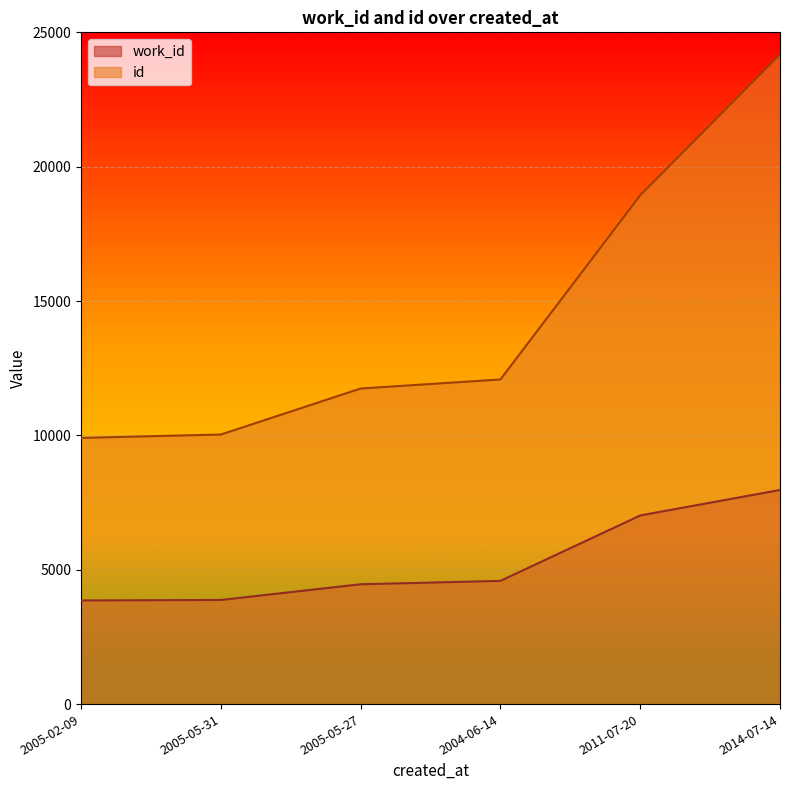

At how many categories does at least one series exceed 20175?

1